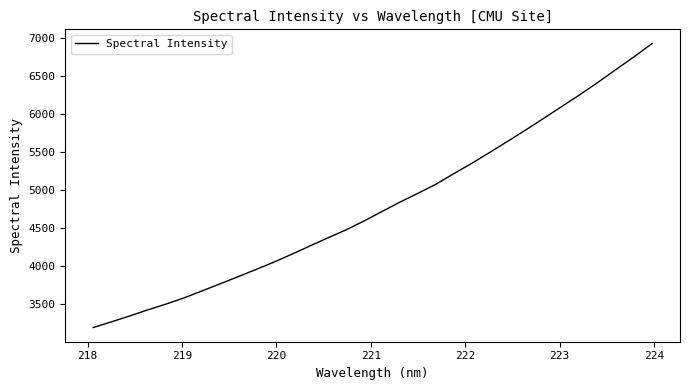

What is the greatest value displayed?

6928.8